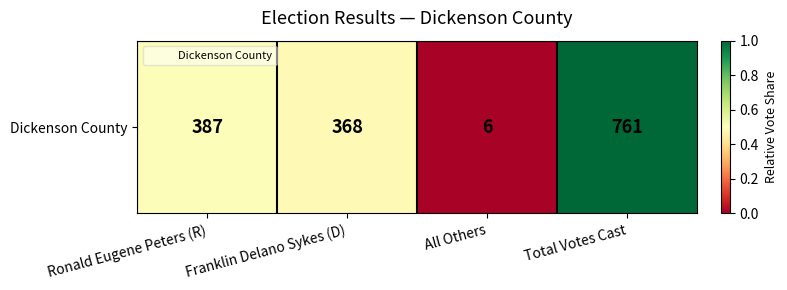

Reading left to right, extract all data points from this chart.

0.5	0.5	0.0	1.0